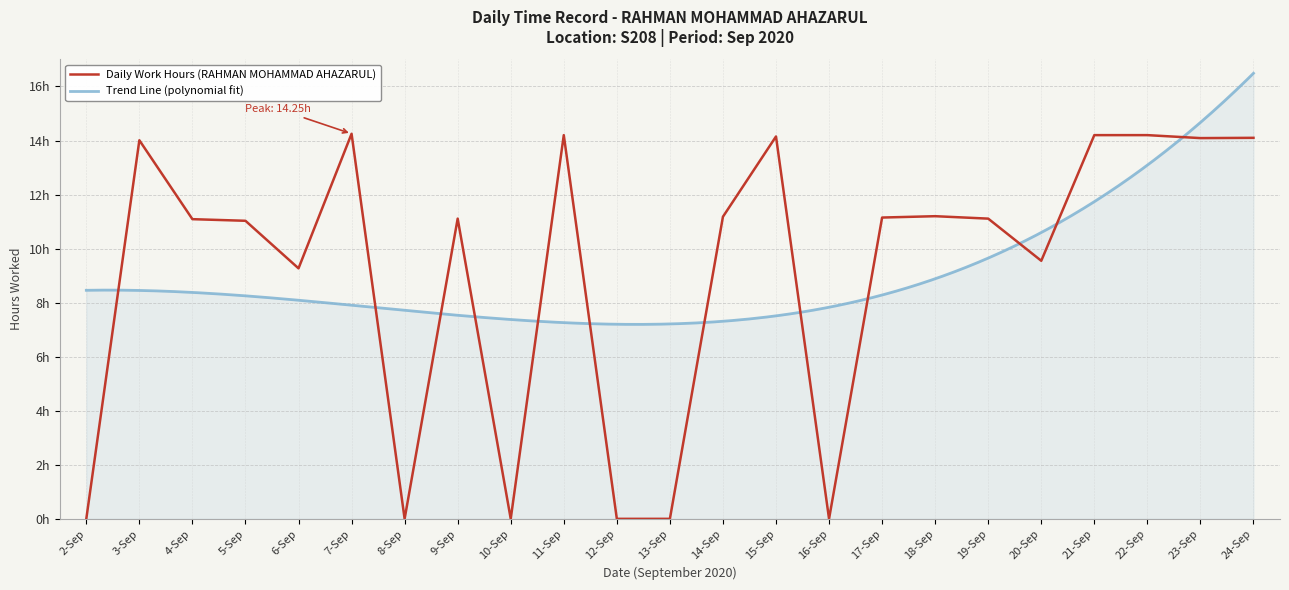

Is it true that the value at 16-Sep is 7.2?

False